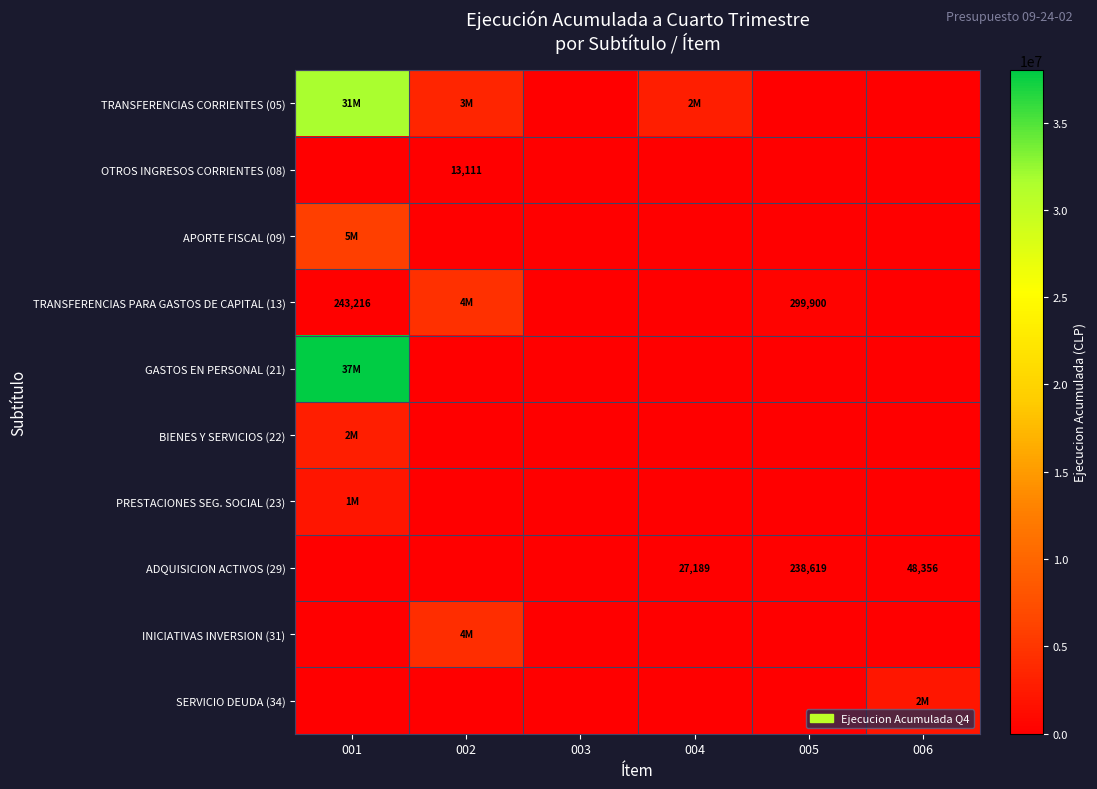

What is the total value across all series at 005?

538519